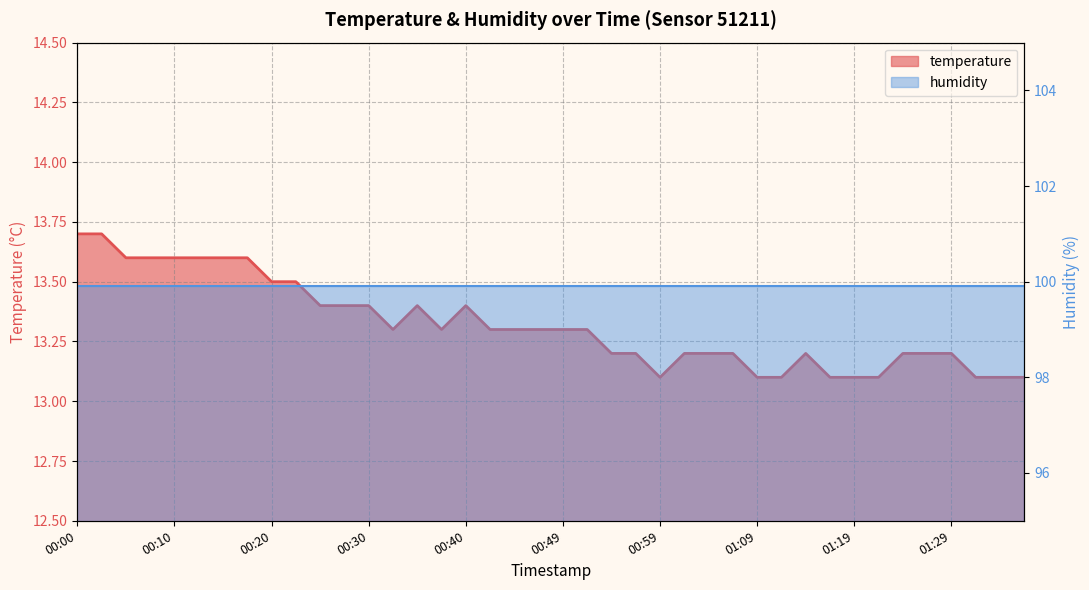

Which category has the lowest value across all series?

00:59